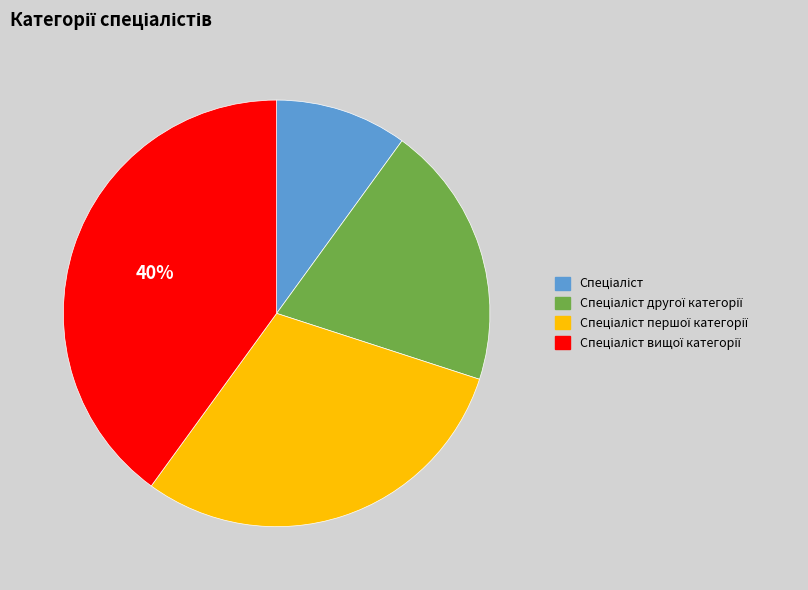

To the nearest percent, what is the difference between the largest and smallest slice percentages?

30%